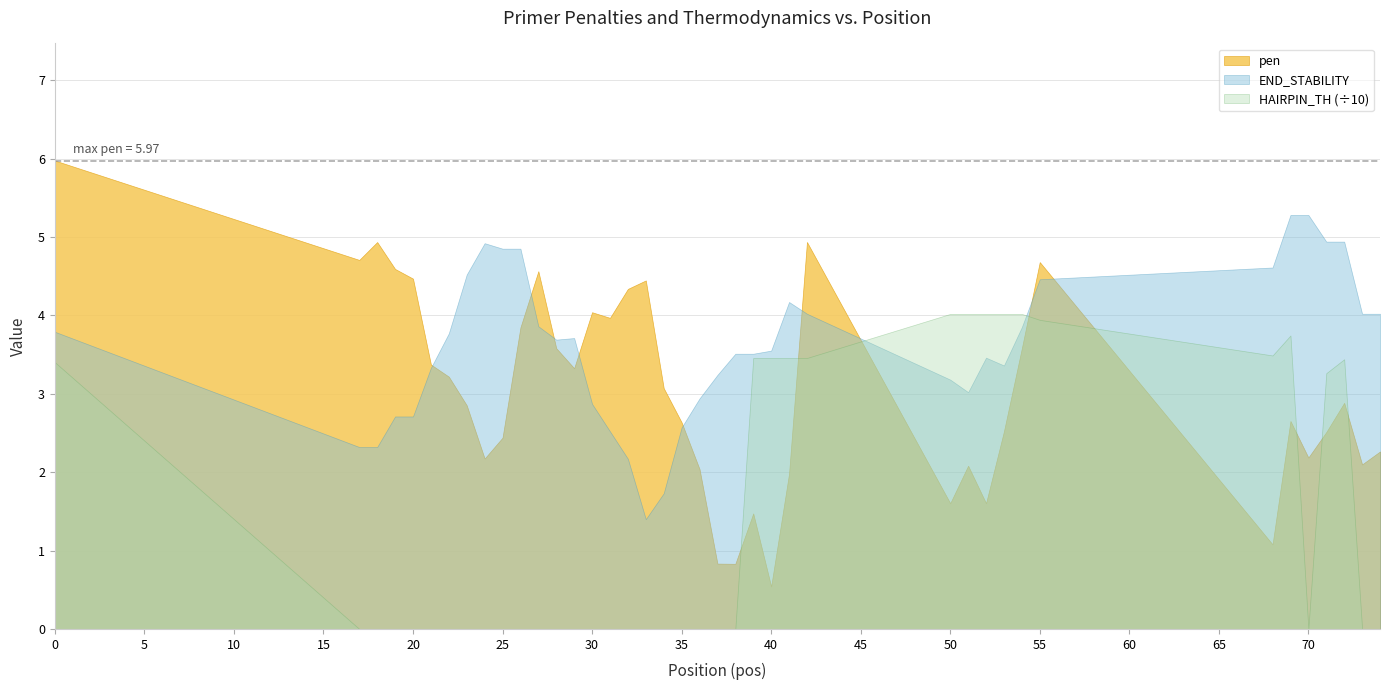

Rank the series by their average value, from lowest to highest.

HAIRPIN_TH (÷10), pen, END_STABILITY